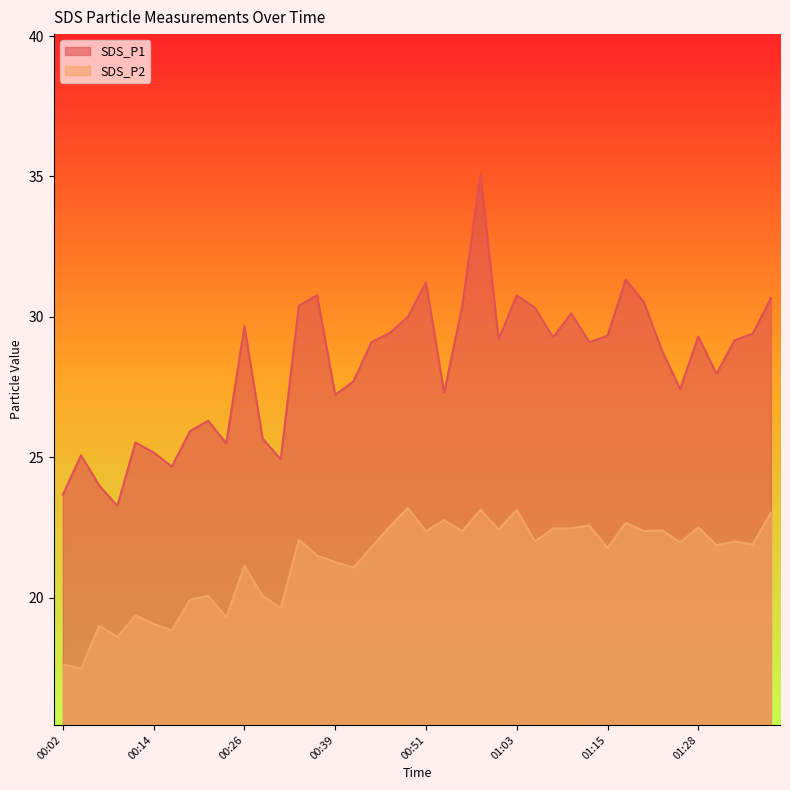

What is the difference between the second highest and minimum values in the SDS_P1 series?

8.1